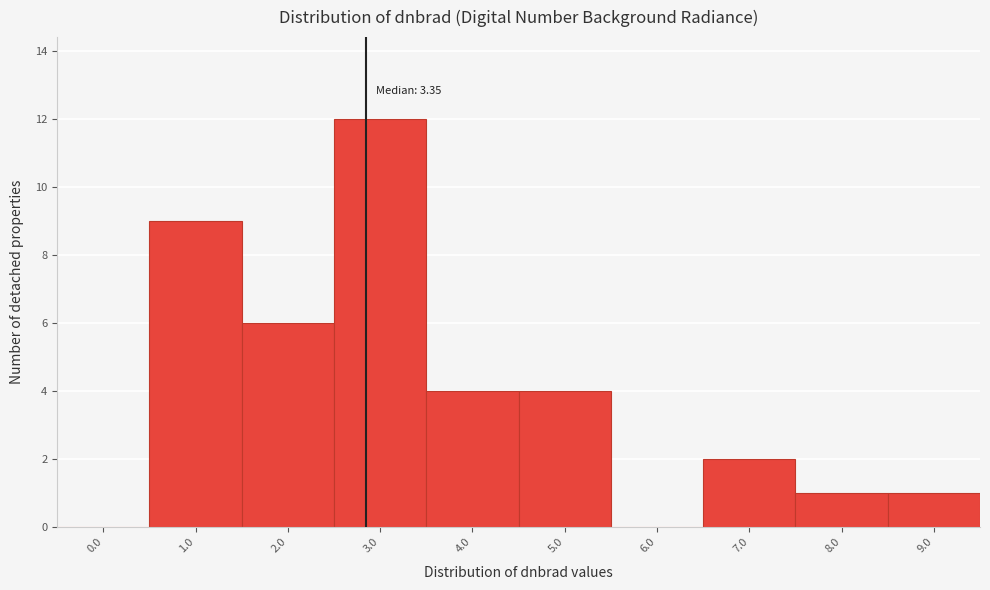

Reading left to right, transcribe all the data shown in this chart.

0.0=0	1.0=9	2.0=6	3.0=12	4.0=4	5.0=4	6.0=0	7.0=2	8.0=1	9.0=1